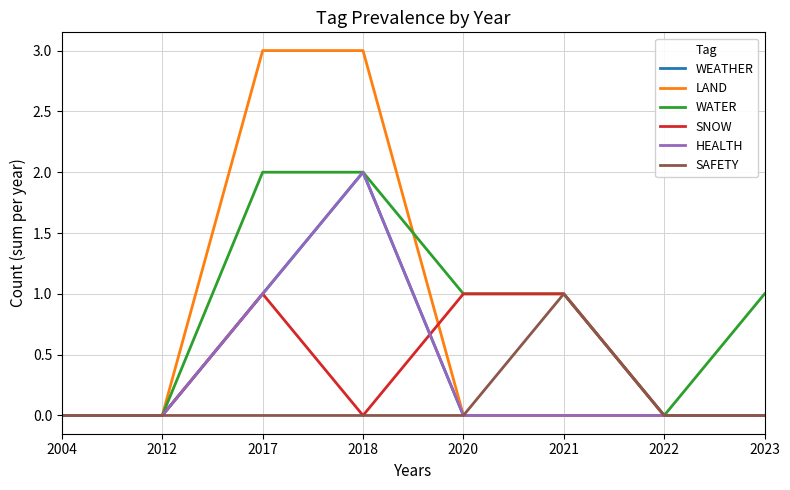

Is it true that WATER equals 1 at 2022?

False